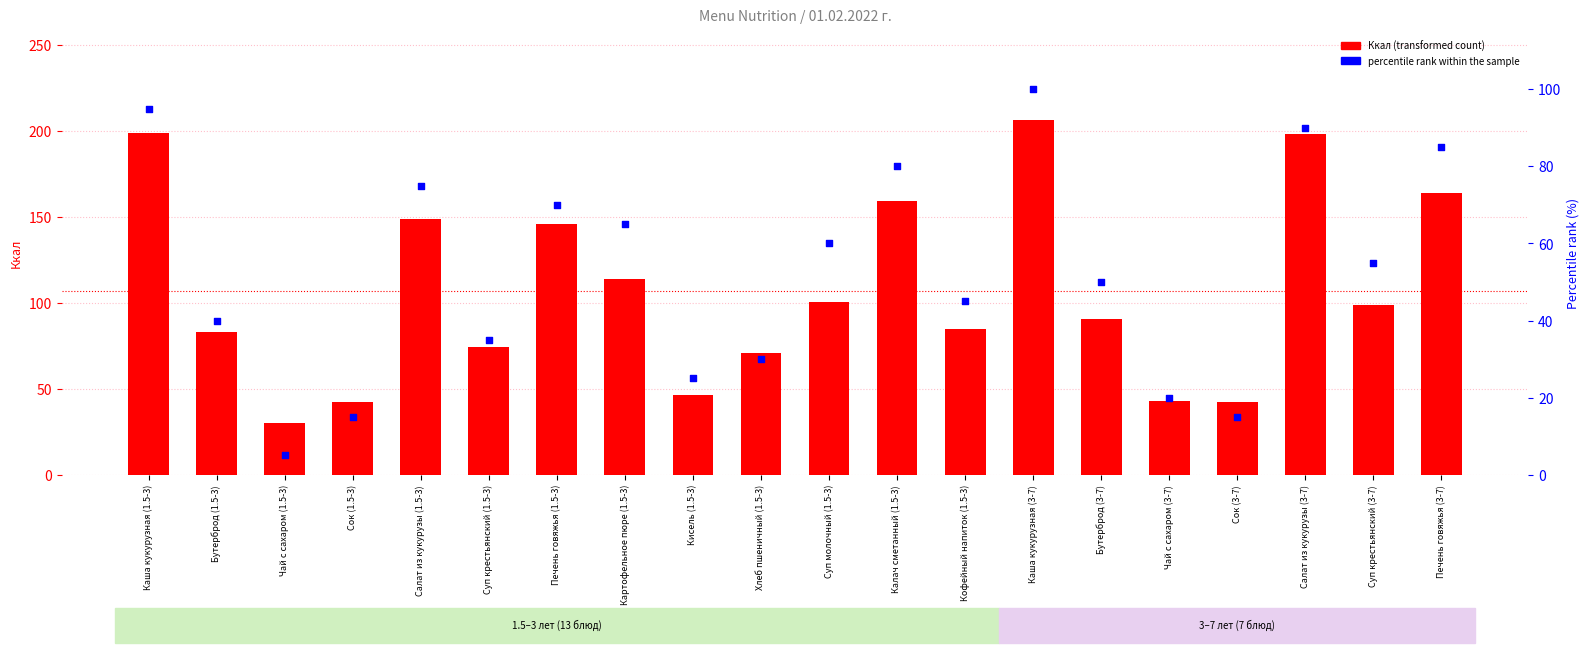

Which series has the widest spread of Y values?

Ккал (transformed count)